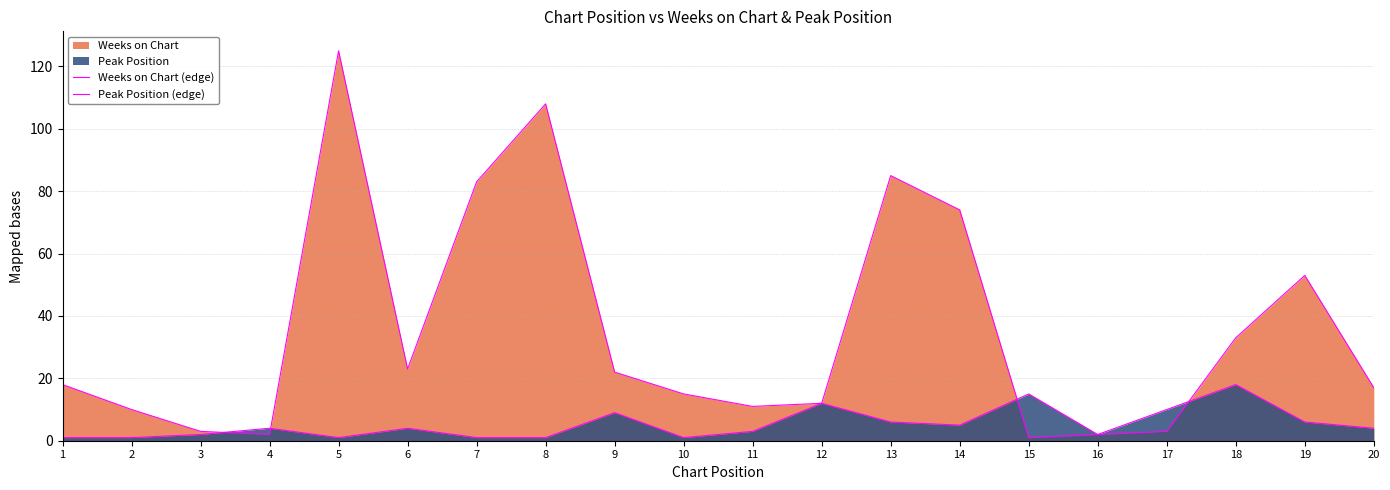

How many interior local peaks does the Peak Position (edge) series have?

6